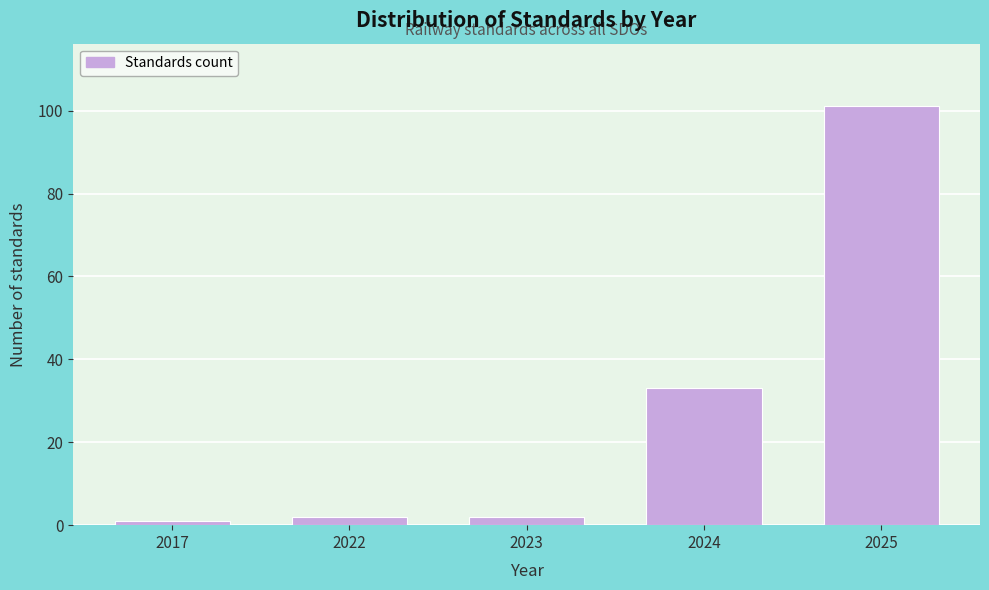

Reading left to right, extract all data points from this chart.

1	2	2	33	101